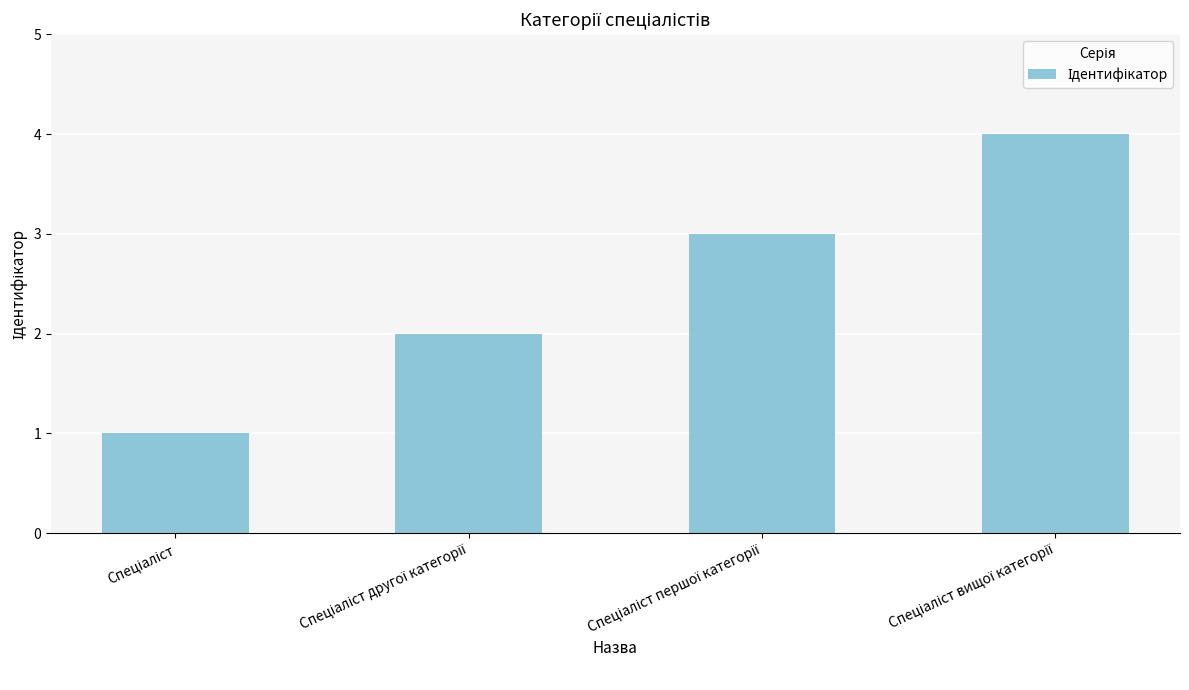

What is the greatest value displayed?

4